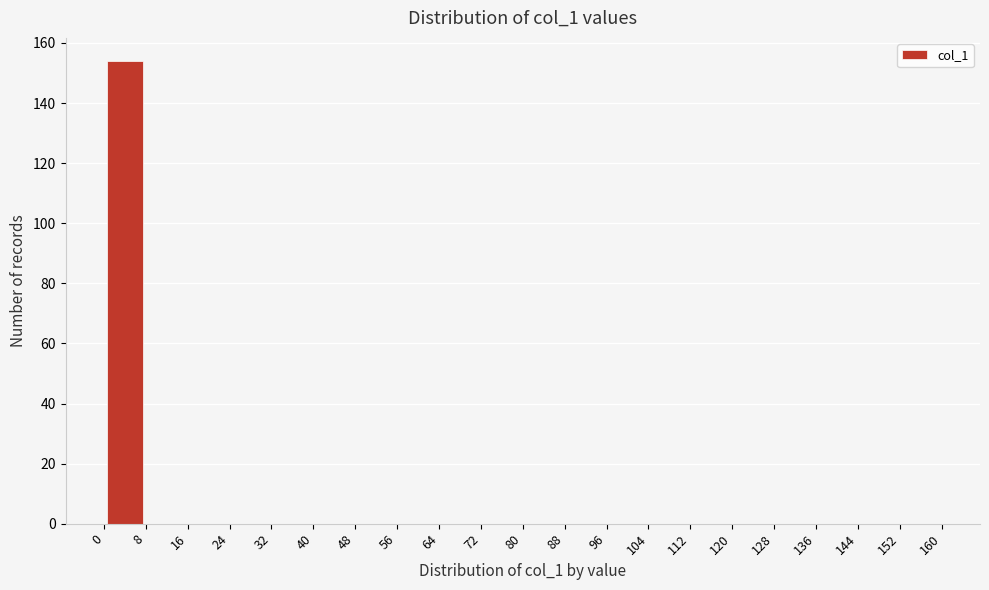

Reading left to right, list every bar in this chart as the range it spans on the x-axis followed by its height. The values are not printed on the chart, so give them approximately, as read against the axis.

0 to 8: 154
8 to 16: 0
16 to 24: 0
24 to 32: 0
32 to 40: 0
40 to 48: 0
48 to 56: 0
56 to 64: 0
64 to 72: 0
72 to 80: 0
80 to 88: 0
88 to 96: 0
96 to 104: 0
104 to 112: 0
112 to 120: 0
120 to 128: 0
128 to 136: 0
136 to 144: 0
144 to 152: 0
152 to 160: 0